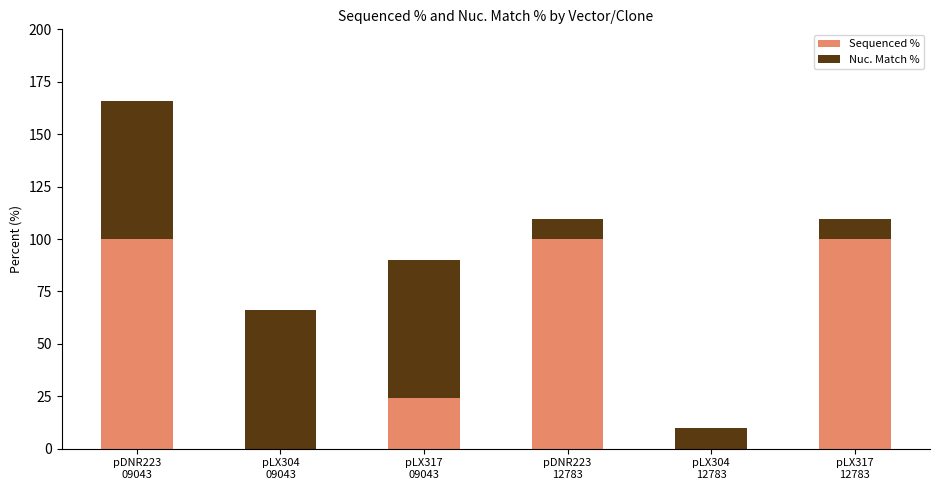

What is the sum of all Sequenced % values?

324.2